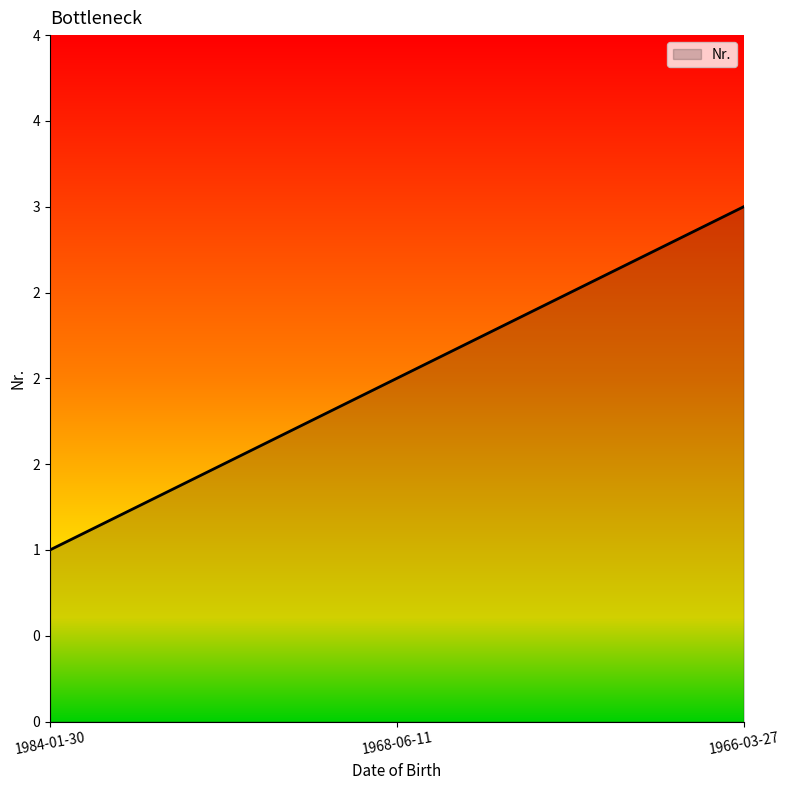

What is the label of the 3rd point from the right?

1984-01-30